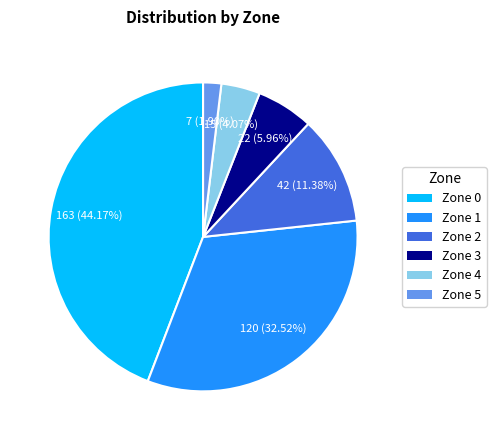

Which category has the smallest portion of the pie?

Zone 5